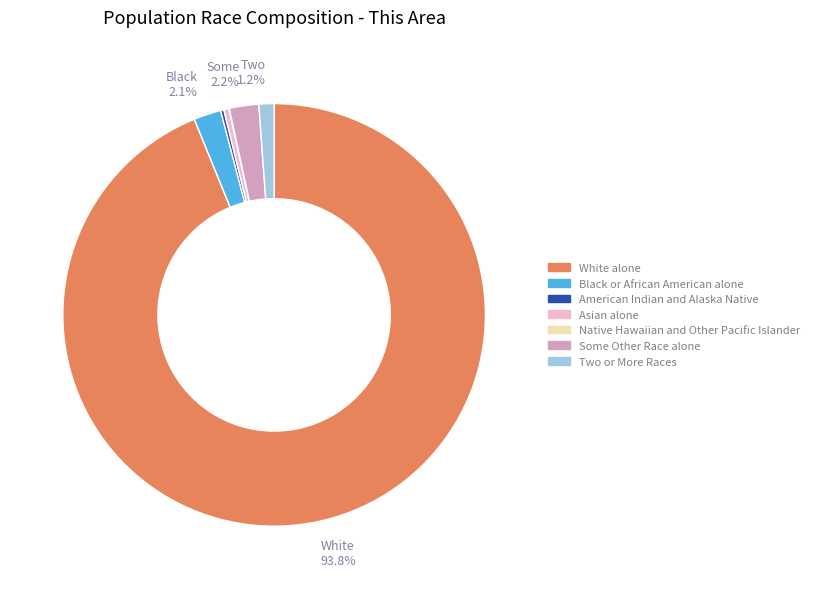

Which has a higher value, Black or African American alone or White alone?

White alone